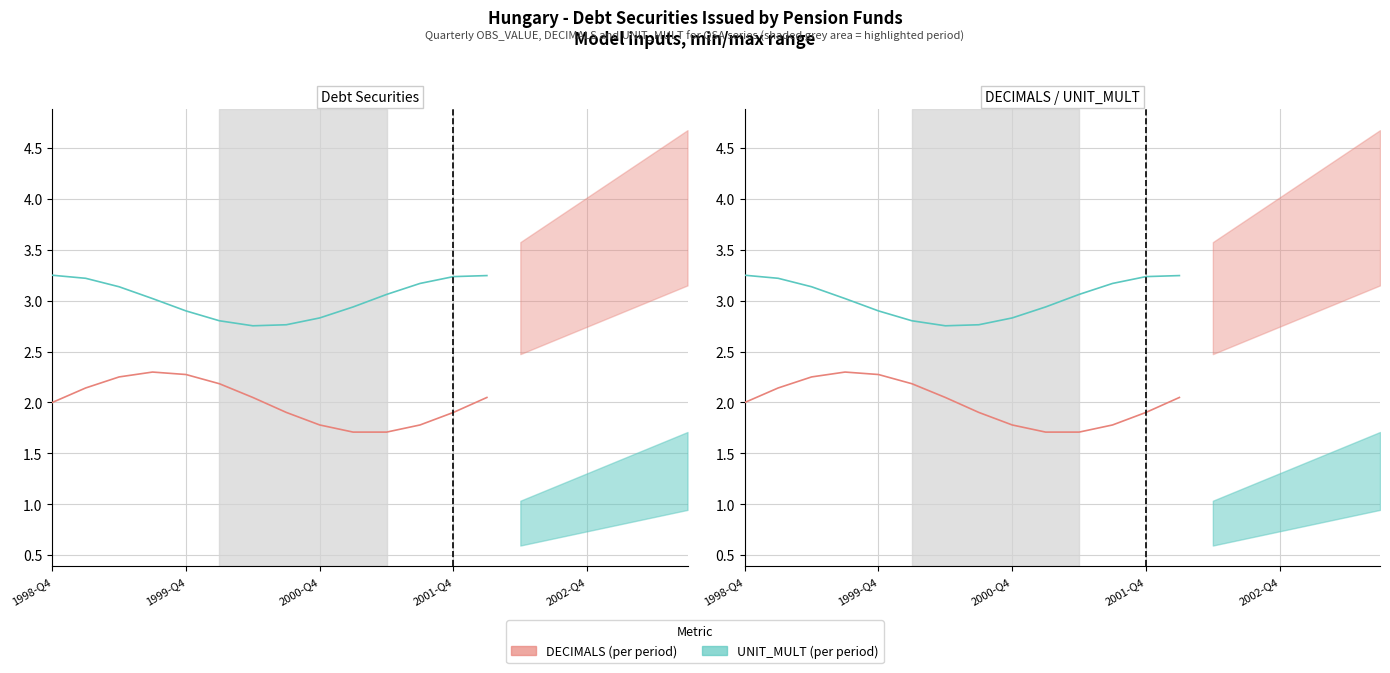

How many values in the UNIT_MULT (per period) series are below 3?

6